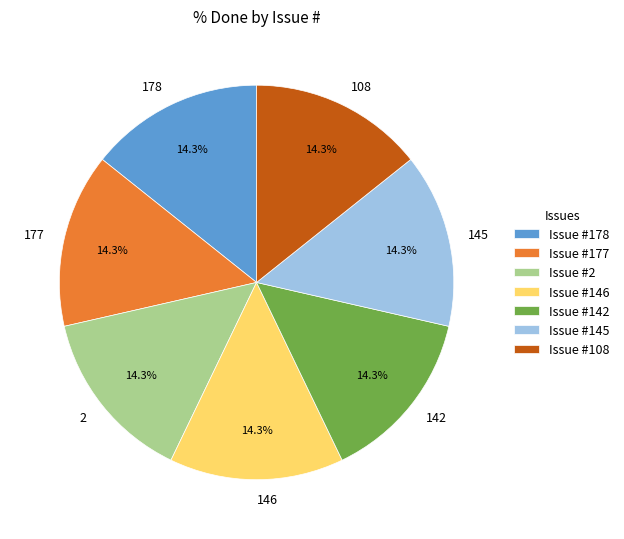

Does any single category account for the majority?

No